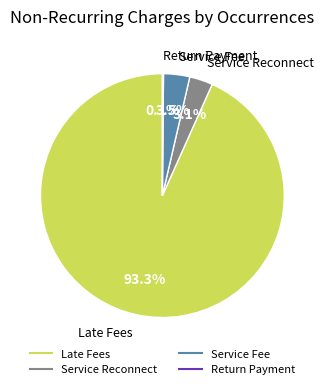

Combined, what portion of the pie is Service Reconnect and Late Fees?

96.4%